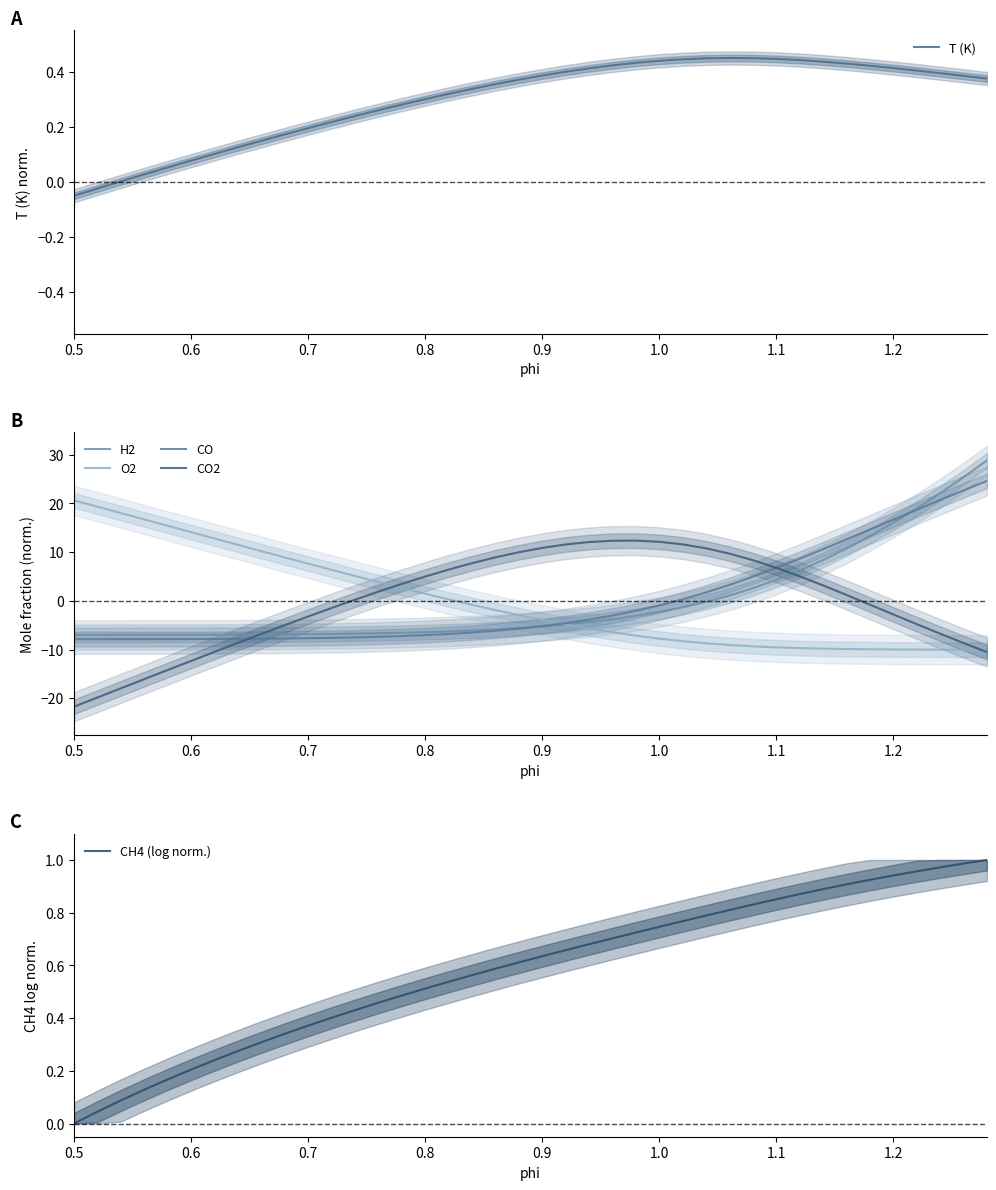

The value of CH4 (log norm.) at 34 is 1.5. True or false?

False